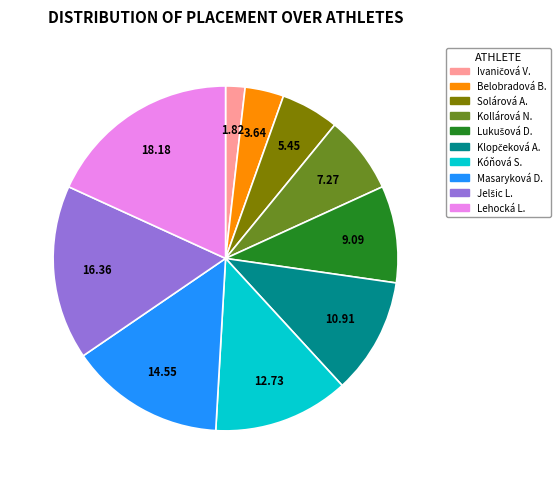

Is there a majority slice in this chart?

No